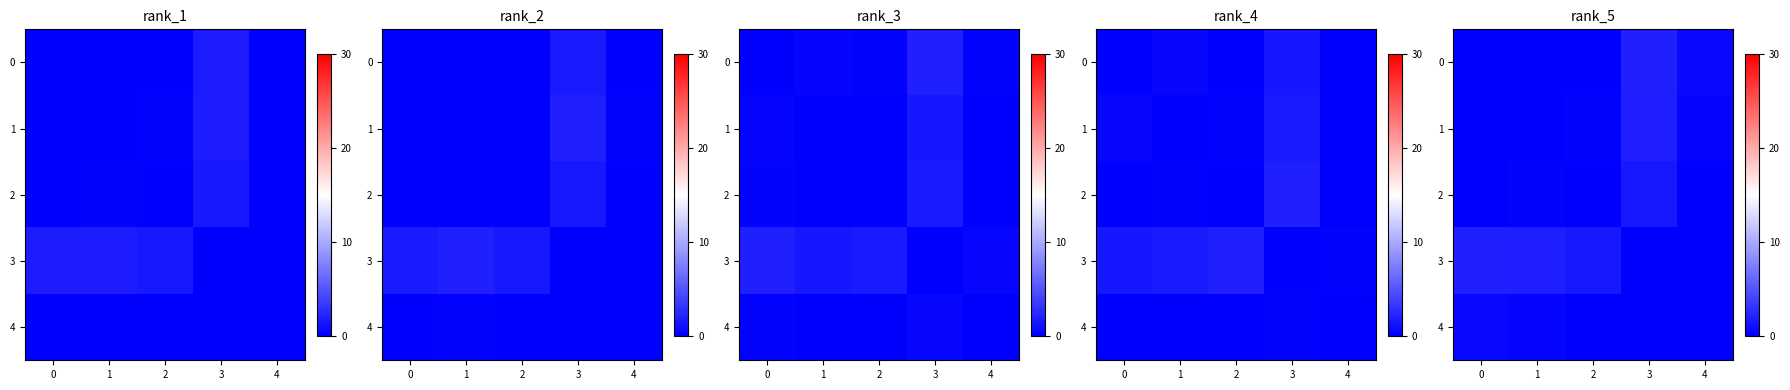

At how many categories does at least one series exceed 1?

4